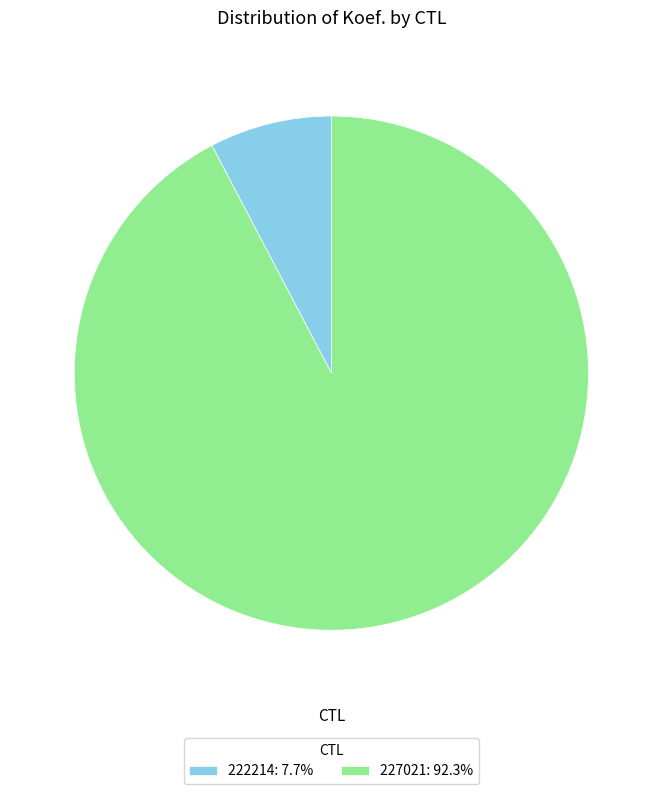

Does any single category account for the majority?

Yes